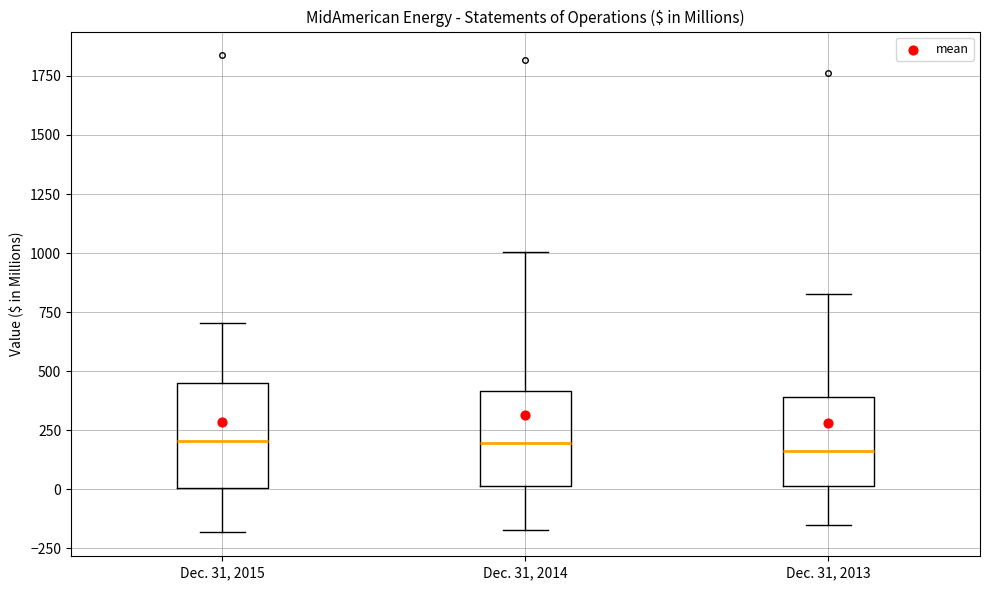

Reading left to right, transcribe this box plot: for each box, give where its median line is, the range the box spans, and where its two whiskers end, as read against the y-axis. The values are not printed on the chart, so give them approximately, as read against the axis.

Dec. 31, 2015: median 200, box 0 to 450, whiskers -200 to 700
Dec. 31, 2014: median 200, box 0 to 400, whiskers -150 to 1000
Dec. 31, 2013: median 150, box 0 to 400, whiskers -150 to 850